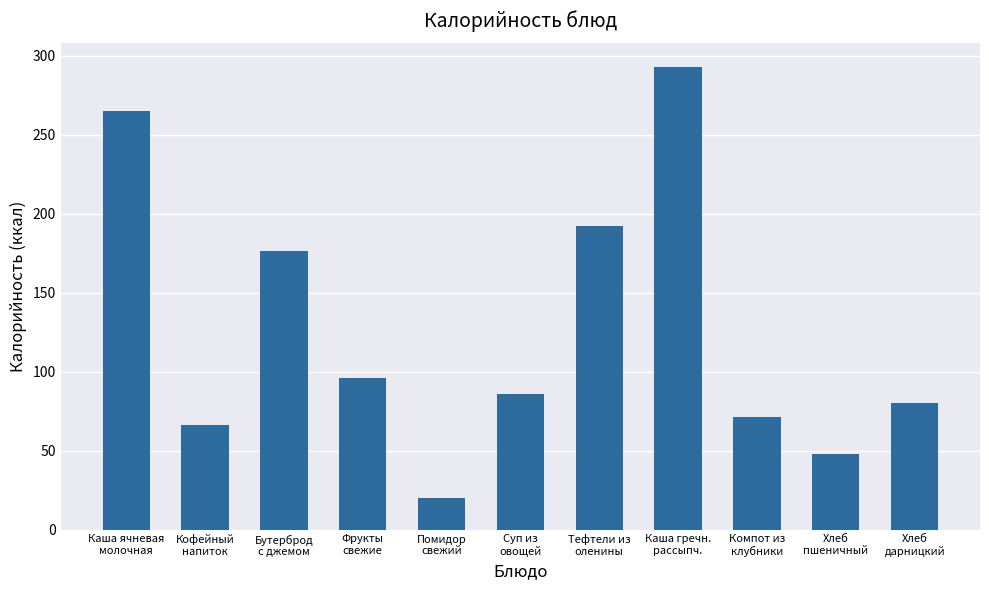

Reading right to left, list all the values displayed in this chart.

Хлеб
дарницкий=80	Хлеб
пшеничный=48	Компот из
клубники=71	Каша гречн.
рассыпч.=293	Тефтели из
оленины=192	Суп из
овощей=86	Помидор
свежий=20	Фрукты
свежие=96	Бутерброд
с джемом=176	Кофейный
напиток=66	Каша ячневая
молочная=265